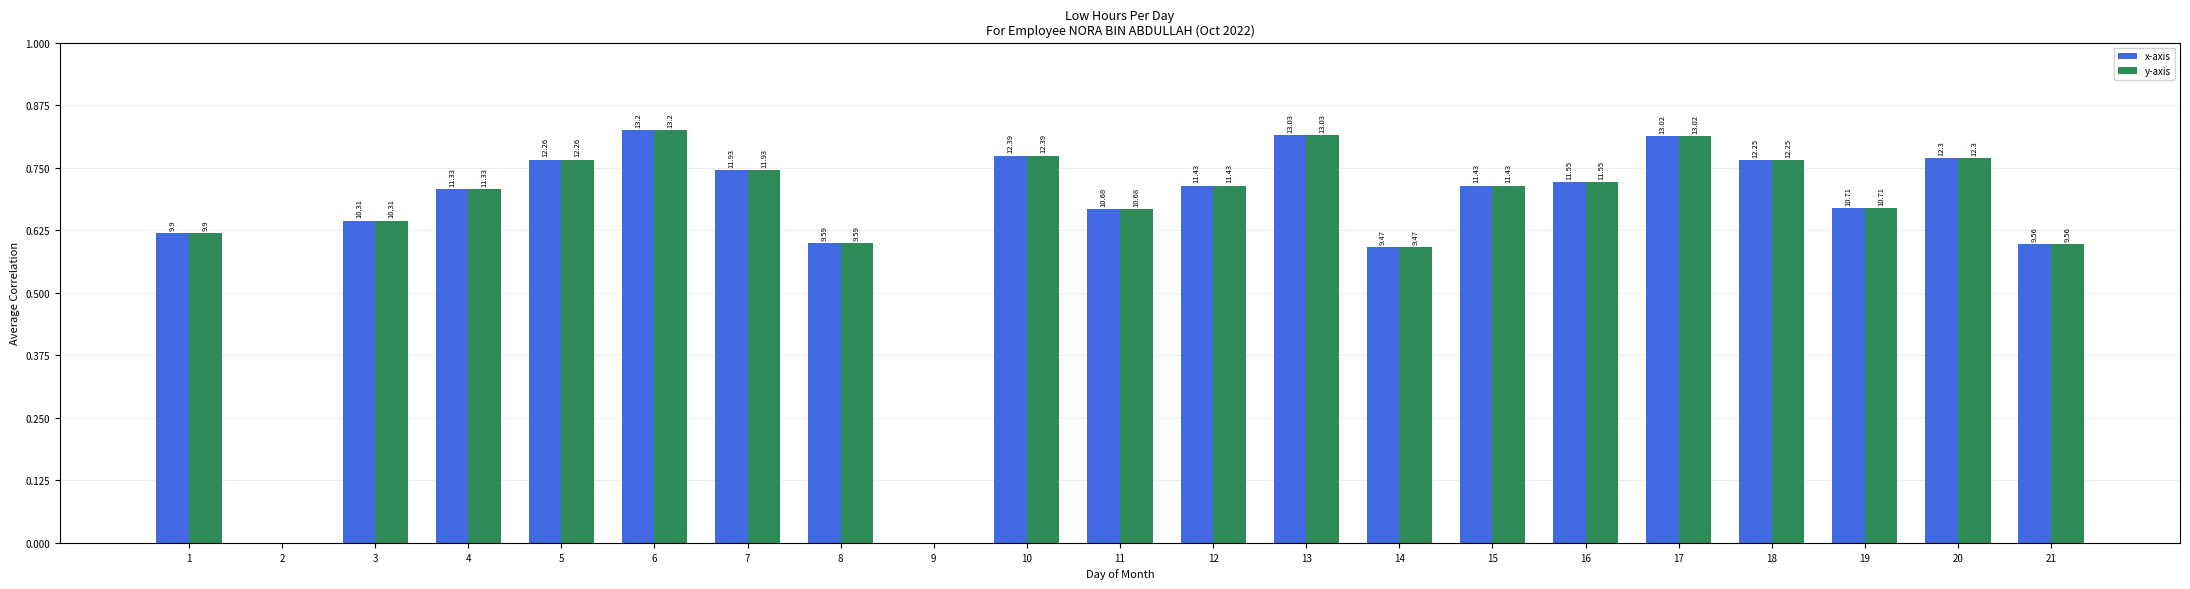

Are the bars grouped side by side (vs. stacked)?

Yes